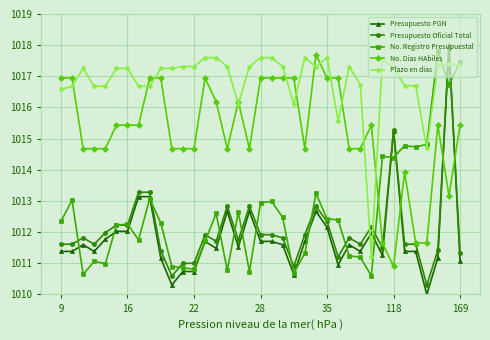

What is the value of the No. Dias HAbiles point at the 29th from the left?

1015.4